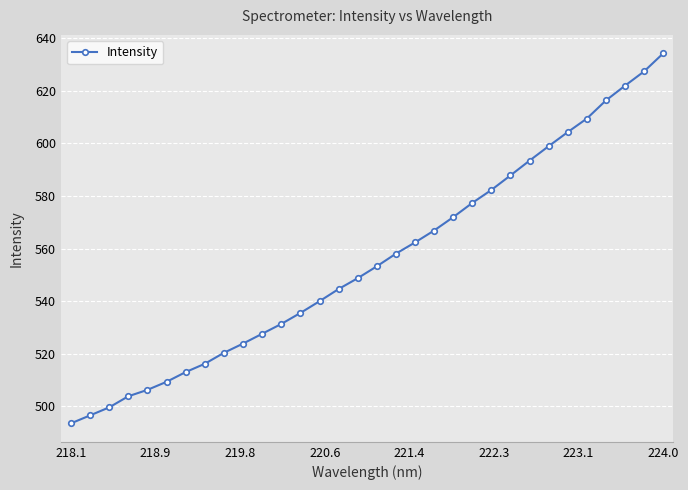

What is the value of the 22nd point from the left?

577.4